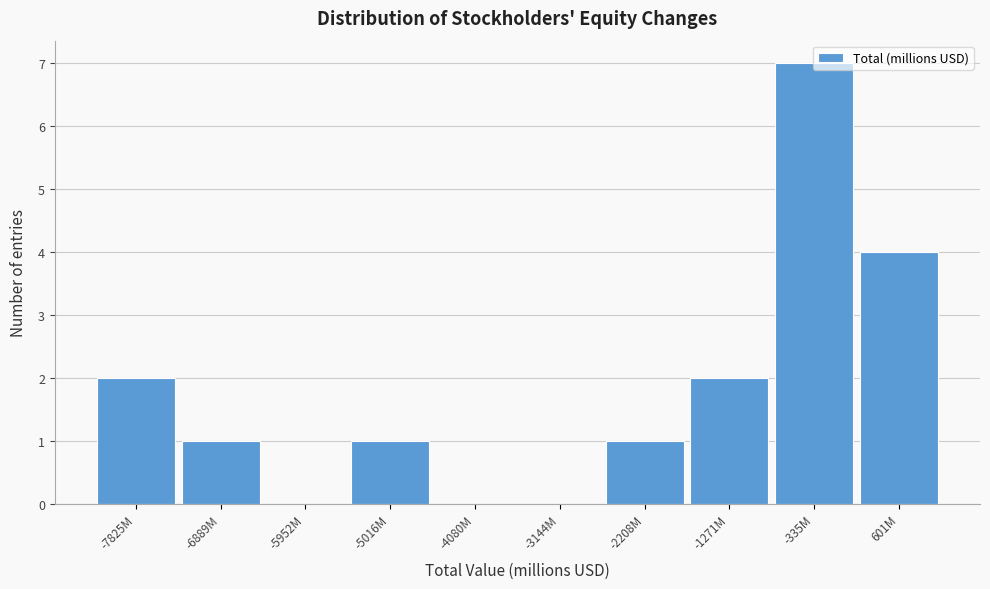

The chart shows a value of 4 at -4080M. True or false?

False